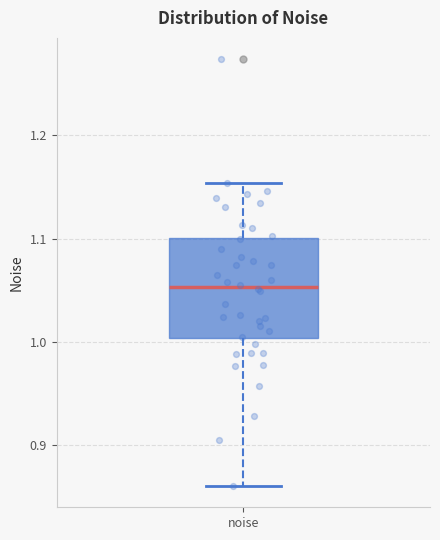

Where is the upper edge of the box for noise on the y-axis? The values are not printed on the chart, so give them approximately, as read against the axis.

1.10